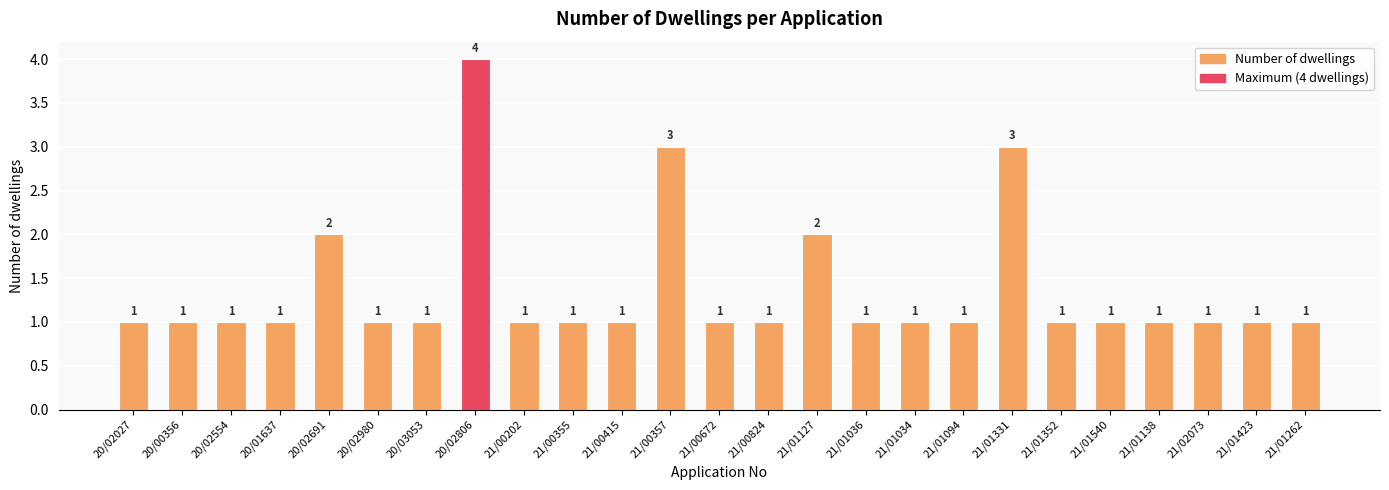

The chart shows a value of 1 at 20/02027. True or false?

True